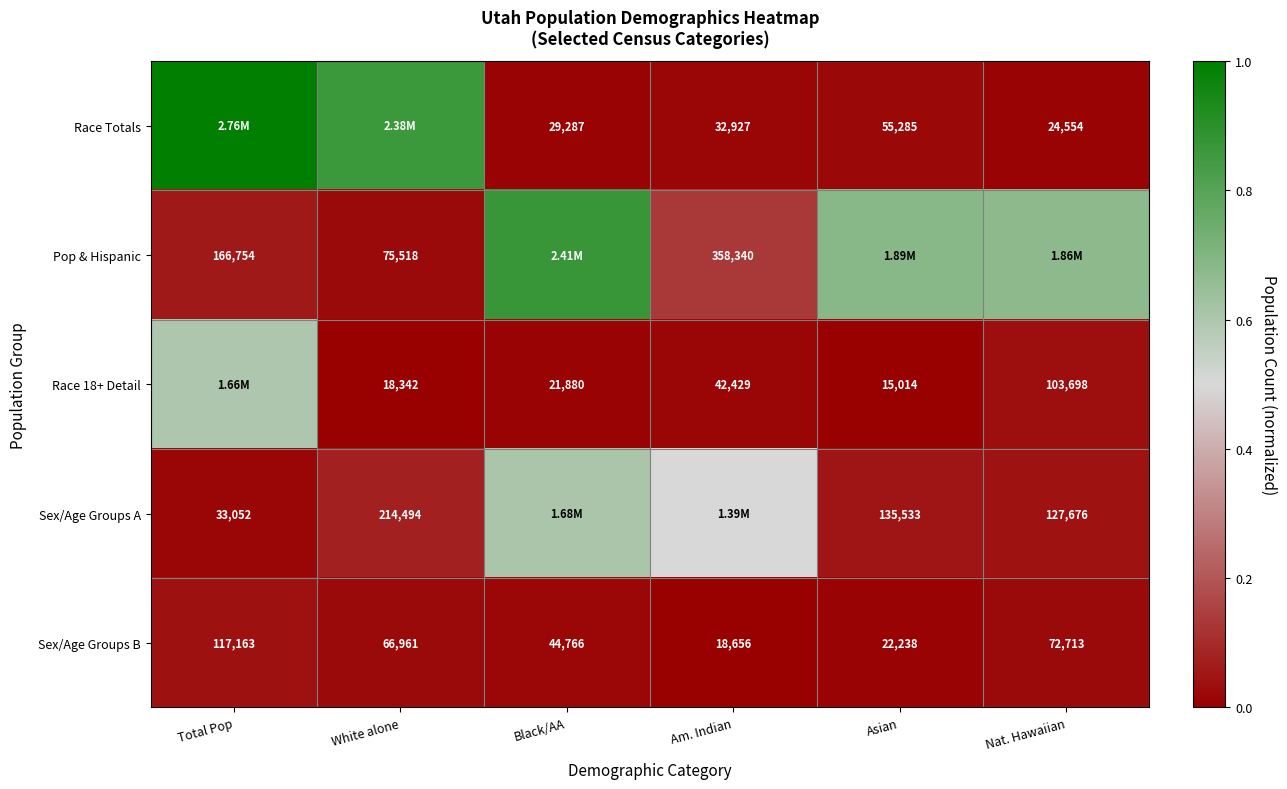

Which has a higher value, Total Pop or Nat. Hawaiian?

Total Pop